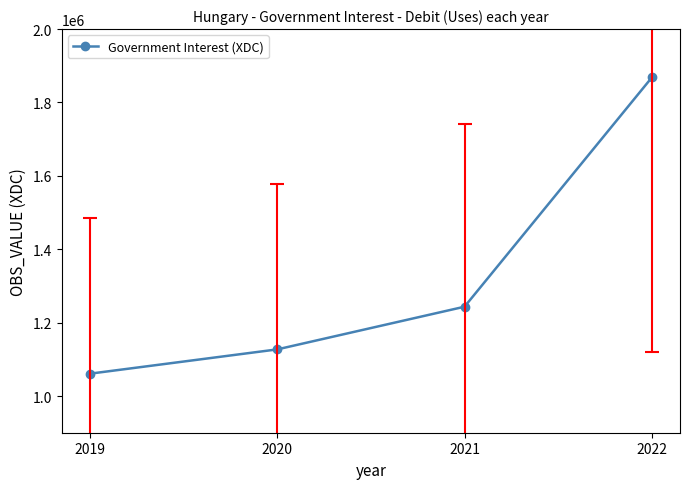

The chart shows a value of 1127052.1 at 2020. True or false?

True